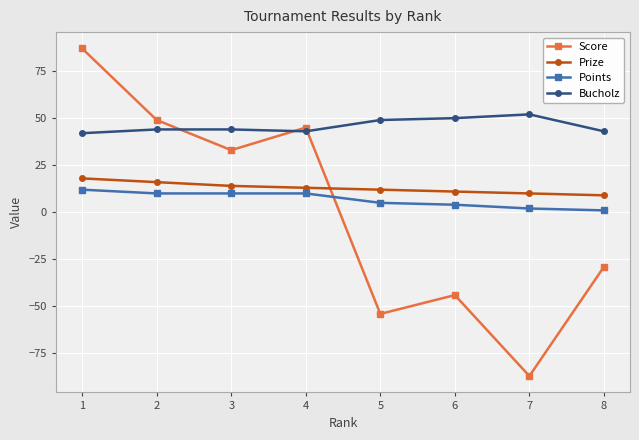

Reading left to right, extract all data points from this chart.

Score: 1=87	2=49	3=33	4=45	5=-54	6=-44	7=-87	8=-29
Prize: 1=18	2=16	3=14	4=13	5=12	6=11	7=10	8=9
Points: 1=12	2=10	3=10	4=10	5=5	6=4	7=2	8=1
Bucholz: 1=42	2=44	3=44	4=43	5=49	6=50	7=52	8=43